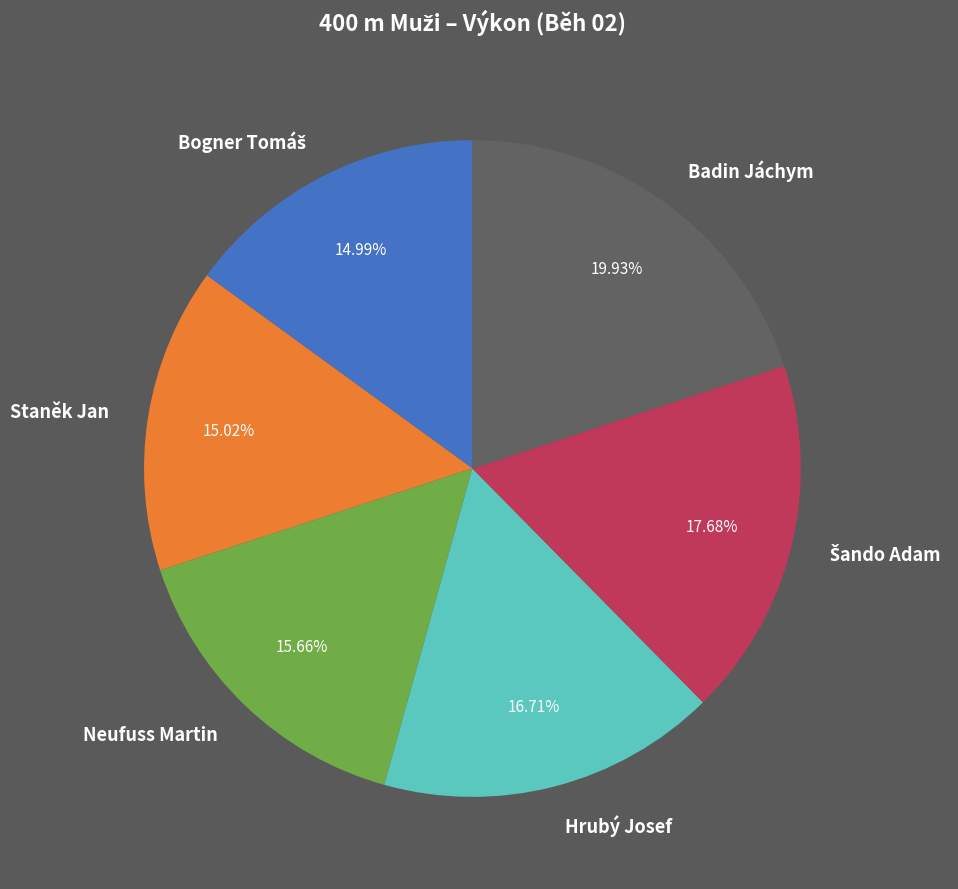

Is it true that Hrubý Josef is 17% of the pie?

True